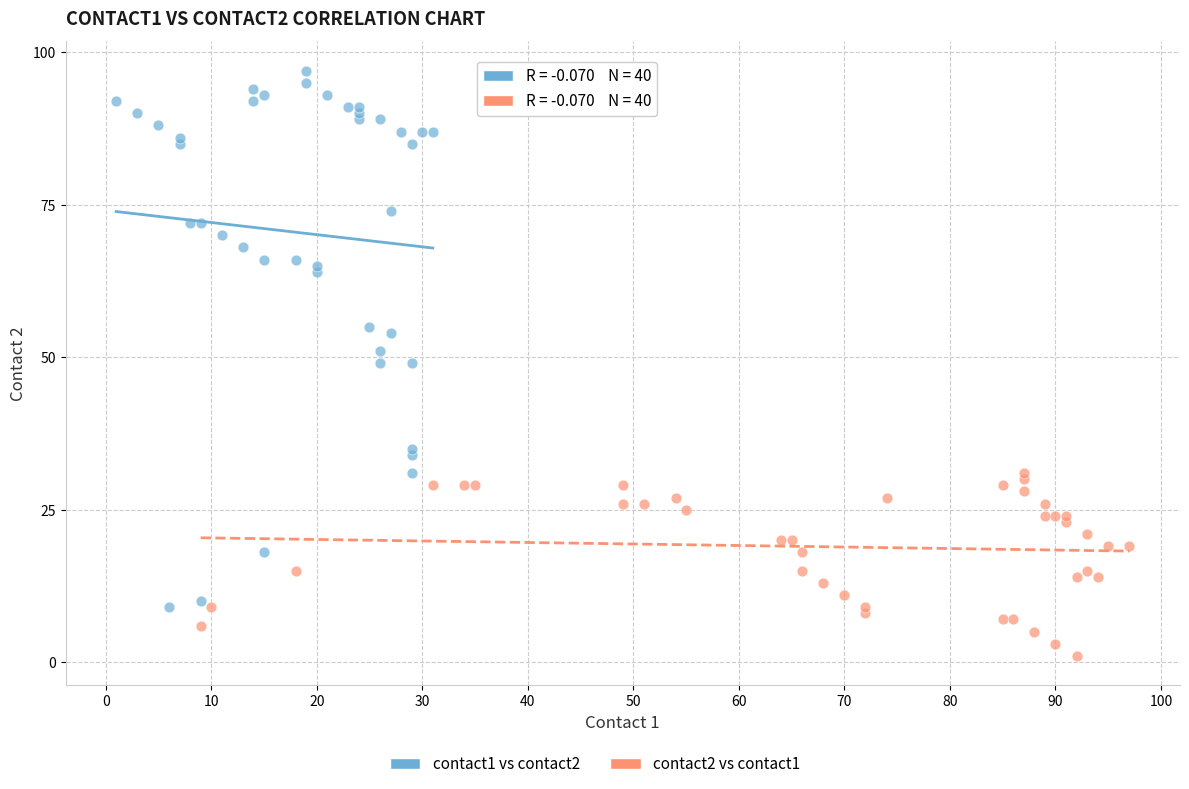

Which series reaches the minimum Y coordinate?

contact2 vs contact1